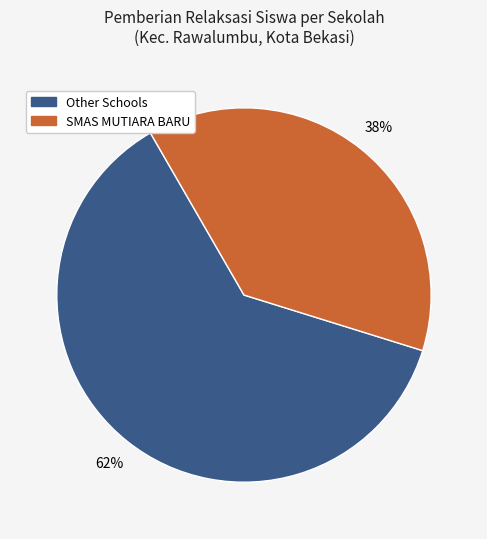

Is there a majority slice in this chart?

Yes